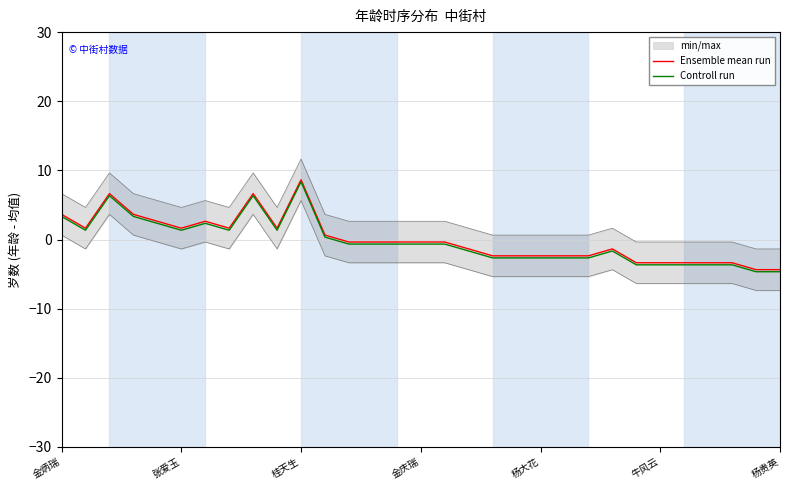

What is the highest value of the Ensemble mean run series?

8.6